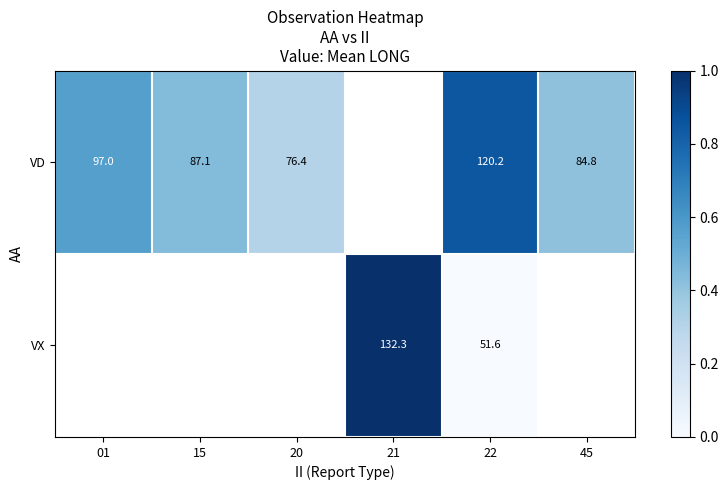

How many categories are shown in the chart?

6